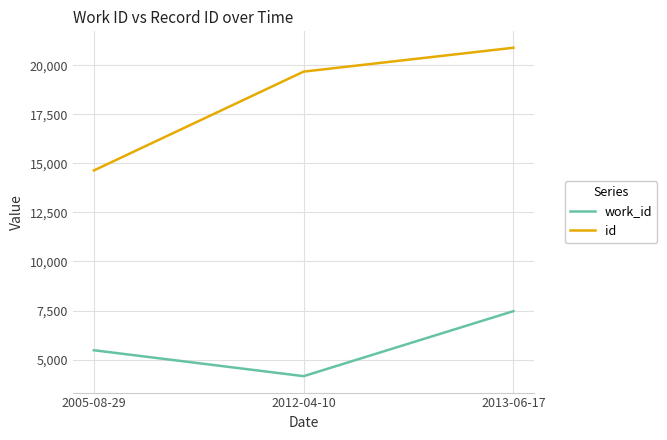

Which series has the largest range (max minus min)?

id